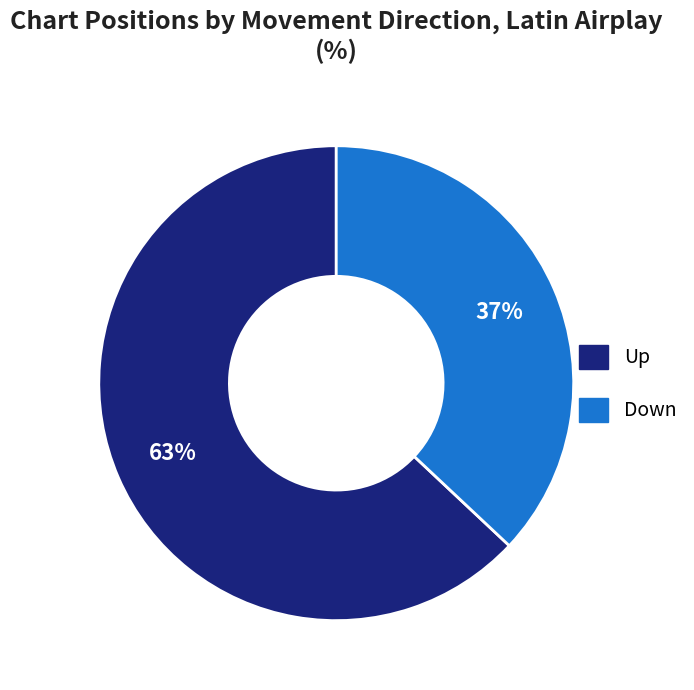

Is the sum of Down and Up greater than half?

Yes